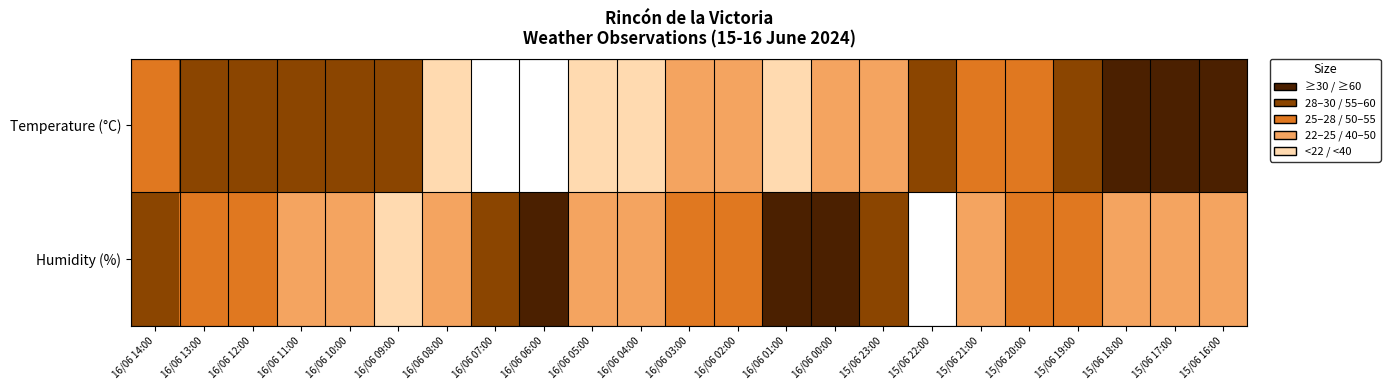

Reading left to right, transcribe all the data shown in this chart.

Temperature (°C): 16/06 14:00=3	16/06 13:00=4	16/06 12:00=4	16/06 11:00=4	16/06 10:00=4	16/06 09:00=4	16/06 08:00=1	16/06 07:00=0	16/06 06:00=0	16/06 05:00=1	16/06 04:00=1	16/06 03:00=2	16/06 02:00=2	16/06 01:00=1	16/06 00:00=2	15/06 23:00=2	15/06 22:00=4	15/06 21:00=3	15/06 20:00=3	15/06 19:00=4	15/06 18:00=5	15/06 17:00=5	15/06 16:00=5
Humidity (%): 16/06 14:00=4	16/06 13:00=3	16/06 12:00=3	16/06 11:00=2	16/06 10:00=2	16/06 09:00=1	16/06 08:00=2	16/06 07:00=4	16/06 06:00=5	16/06 05:00=2	16/06 04:00=2	16/06 03:00=3	16/06 02:00=3	16/06 01:00=5	16/06 00:00=5	15/06 23:00=4	15/06 22:00=0	15/06 21:00=2	15/06 20:00=3	15/06 19:00=3	15/06 18:00=2	15/06 17:00=2	15/06 16:00=2